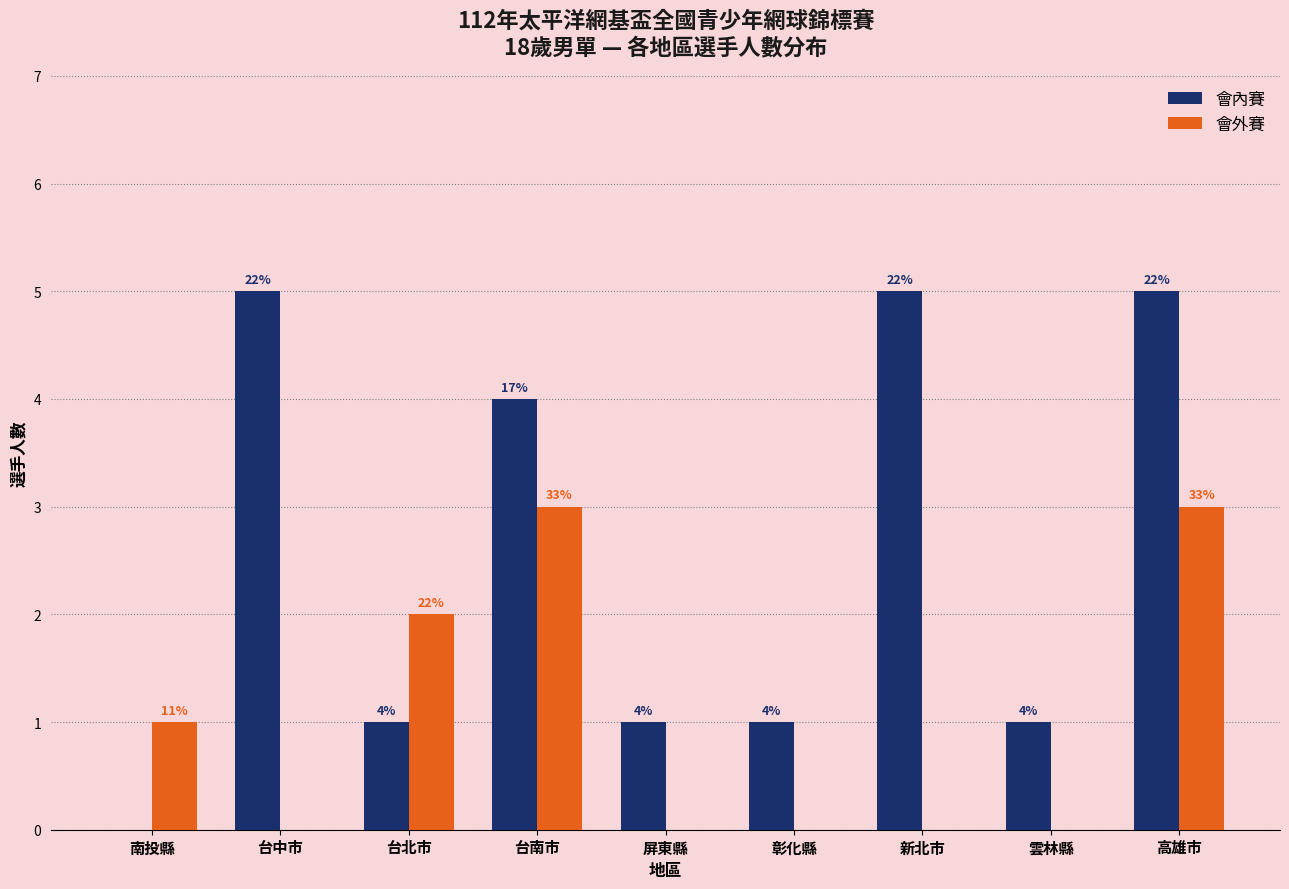

What is the approximate value of 會內賽 at 彰化縣?

1